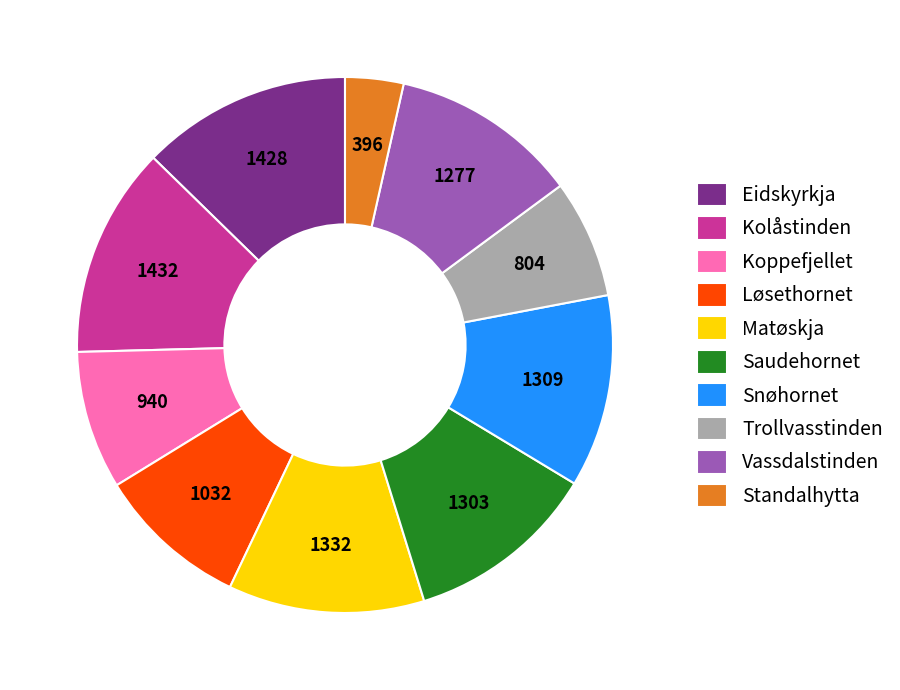

Is there a majority slice in this chart?

No